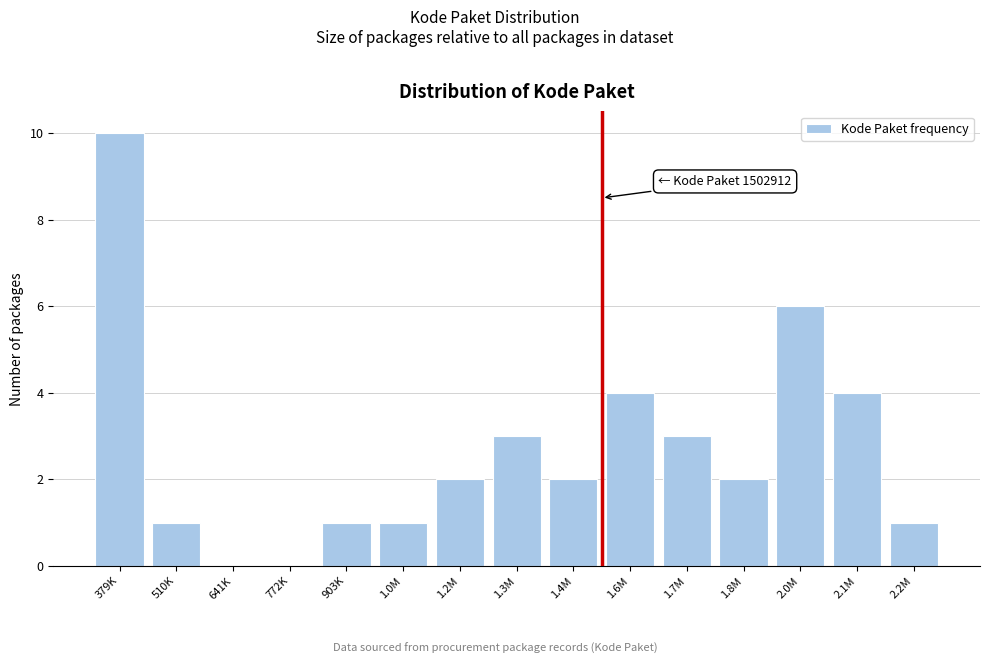

Reading left to right, what are all the values shown in this chart?

379K=10	510K=1	641K=0	772K=0	903K=1	1.0M=1	1.2M=2	1.3M=3	1.4M=2	1.6M=4	1.7M=3	1.8M=2	2.0M=6	2.1M=4	2.2M=1